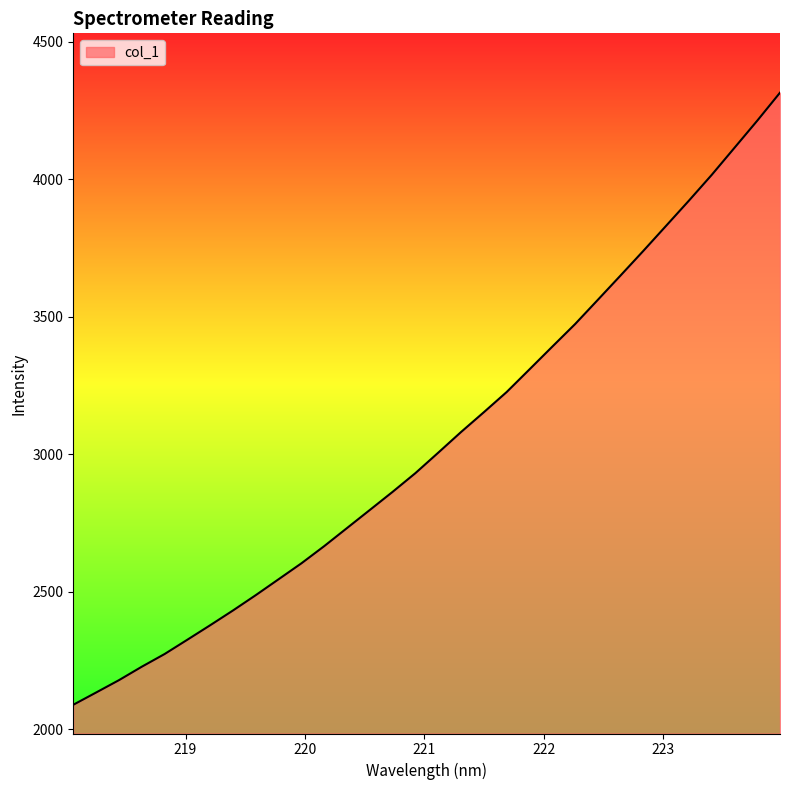

What is the greatest value displayed?

4315.6